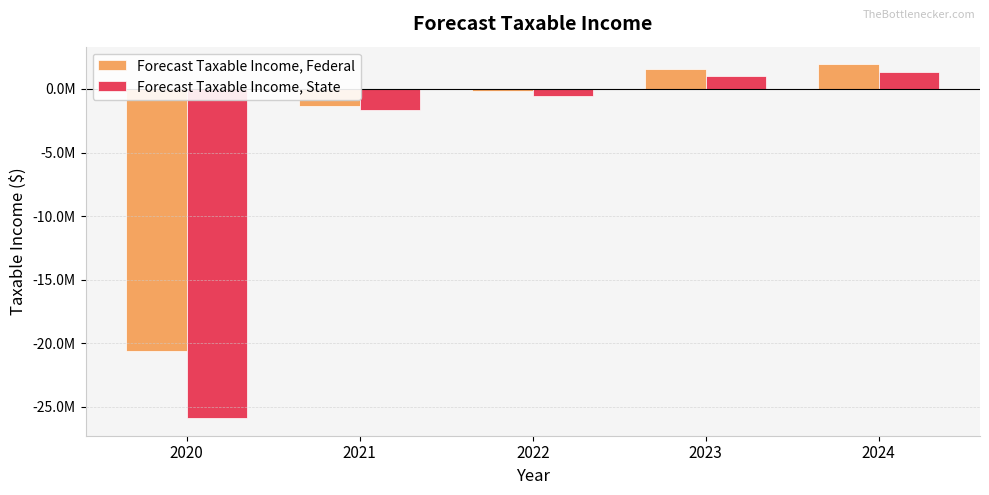

The value of Forecast Taxable Income, Federal at 2021 is -1324544.1. True or false?

True